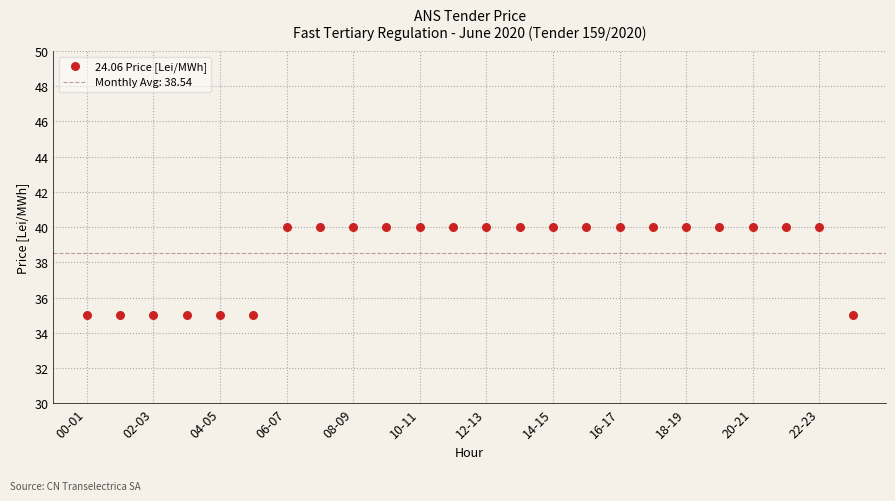

What is the range of Y values (max minus min)?

5